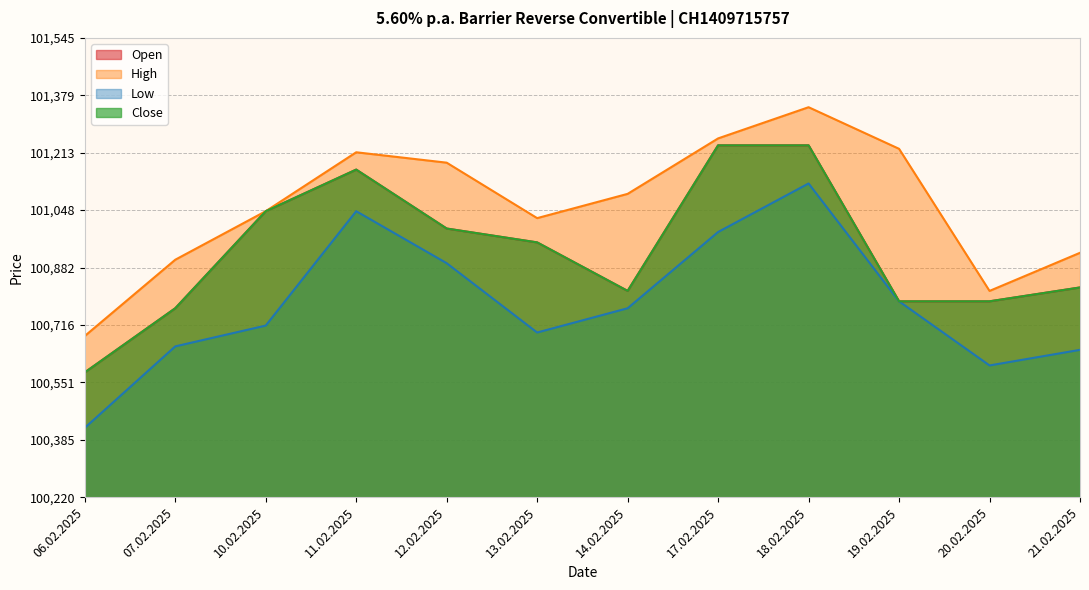

What is the label of the 5th point from the right?

17.02.2025